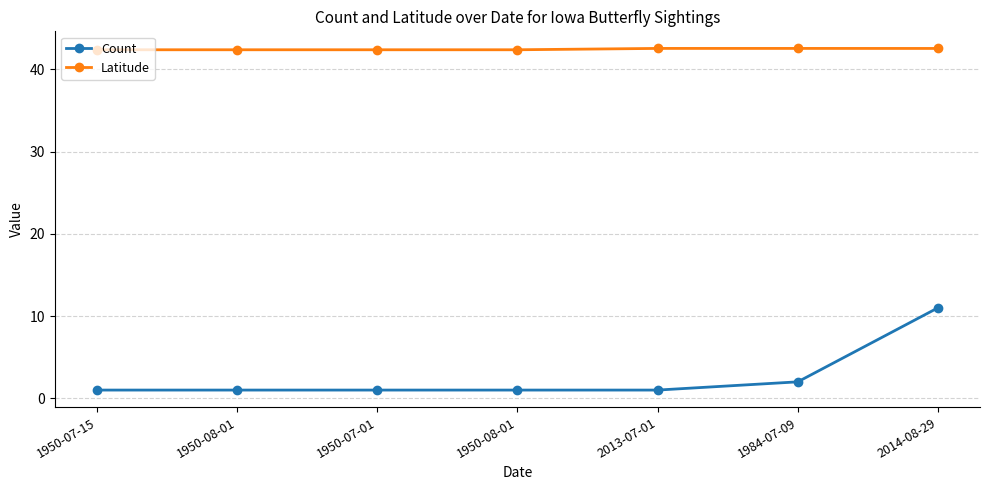

What is the difference between the Count values at 1950-07-01 and 2014-08-29?

10.0